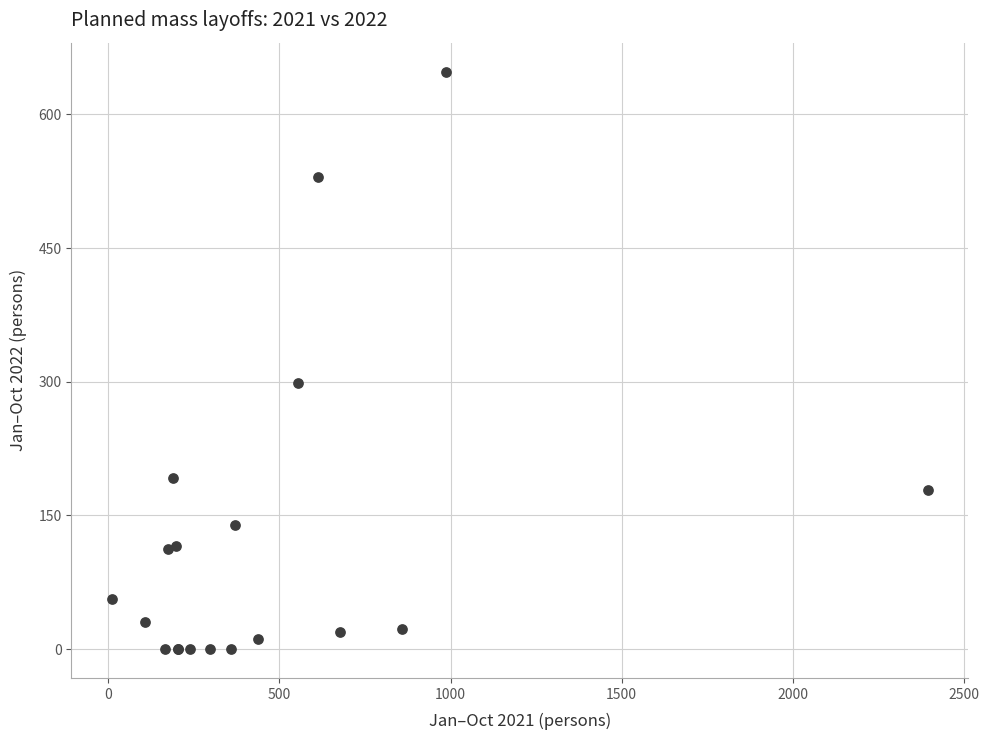

What Y value in the scatter plot is closest to 324?

299